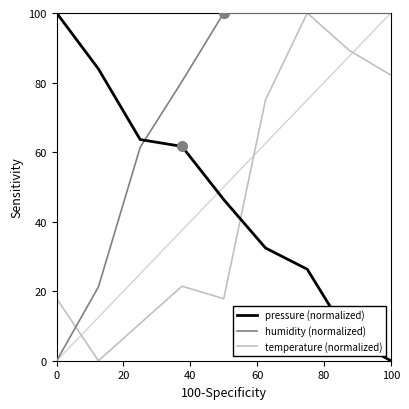

Is this an area chart (filled region under the line)?

No